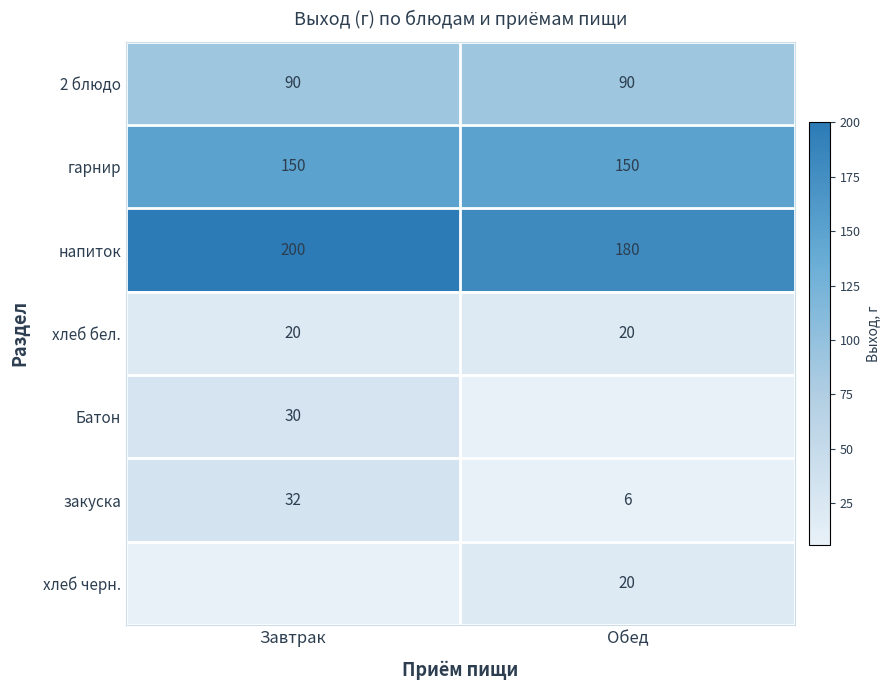

What is the approximate value of 2 блюдо at Обед?

90